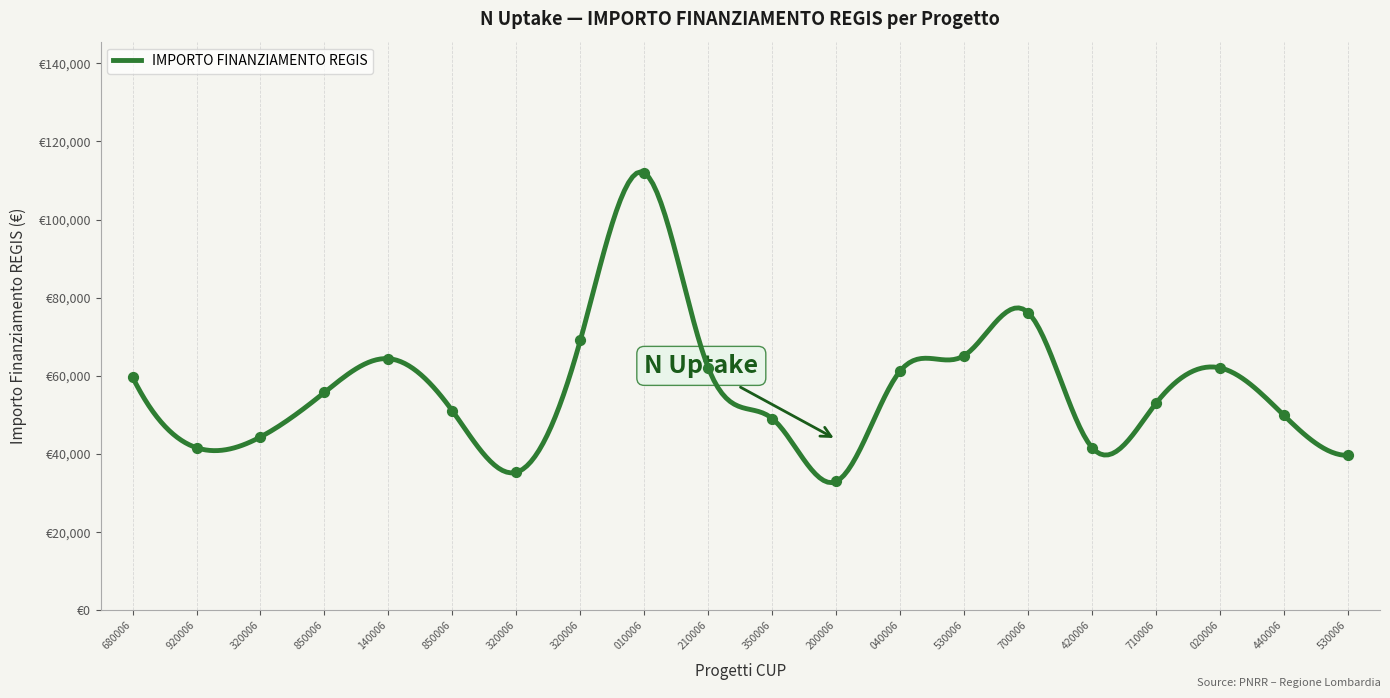

Which has a higher value, 920006 or 850006?

850006